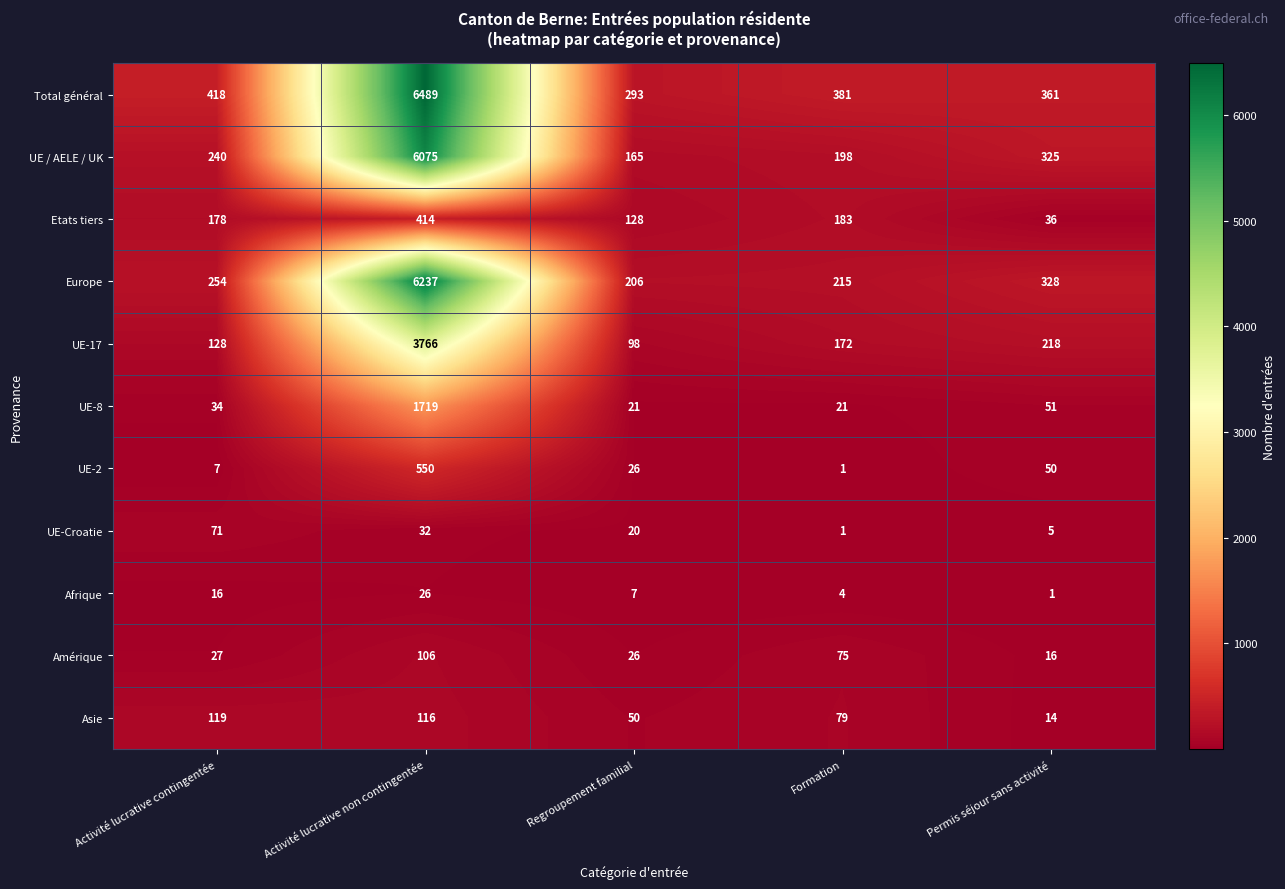

Is it true that UE / AELE / UK equals 258 at Regroupement familial?

False